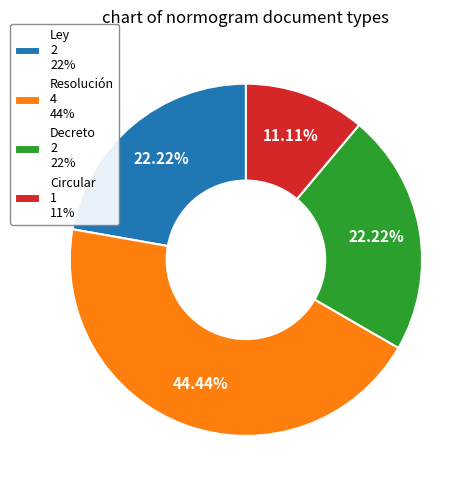

Do Ley 2 22% and Circular 1 11% together represent more than half of the pie?

No